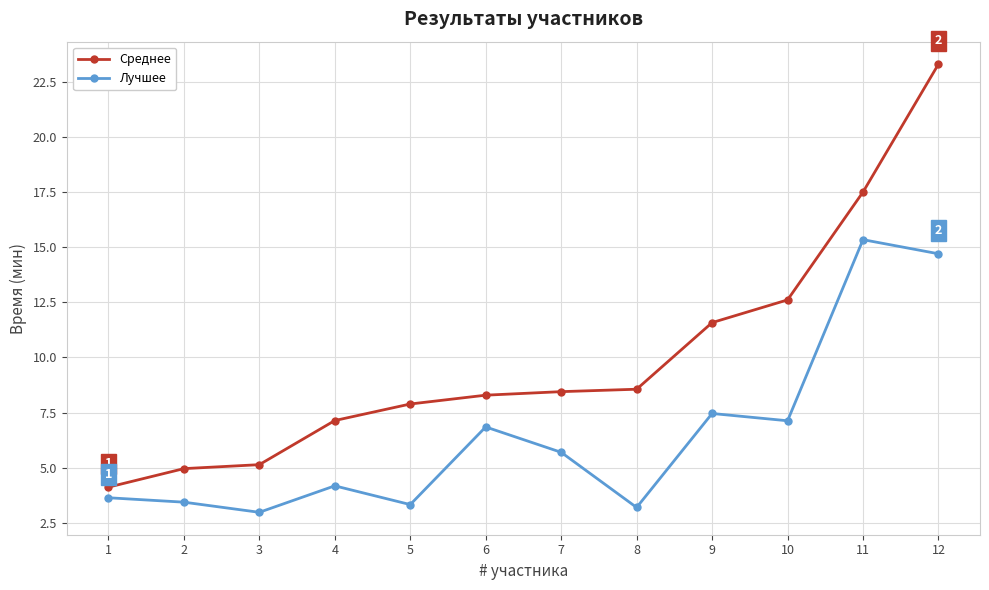

Which series changed the most between 5 and 10?

Среднее